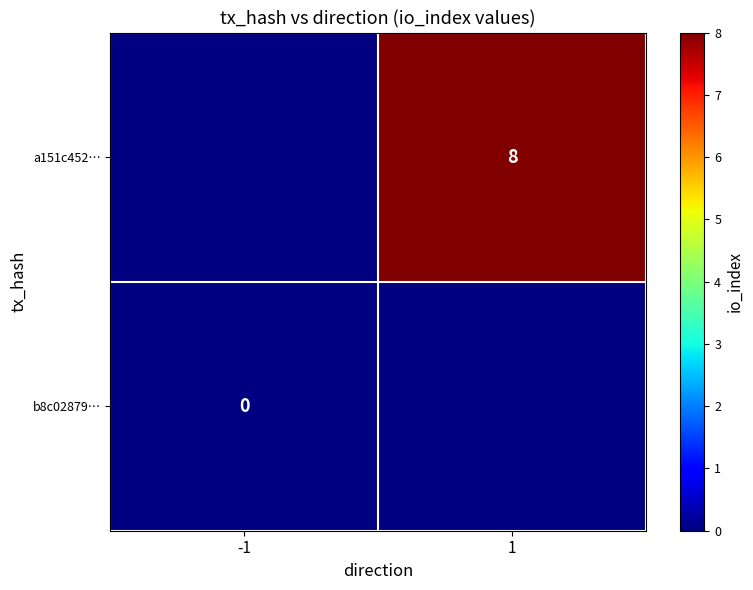

Where is b8c02879… nearest to the value 0?

-1